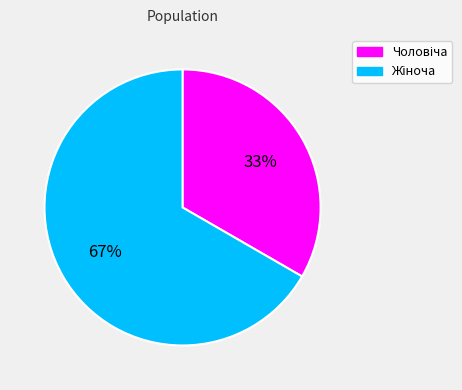

Is there any slice that represents more than half of the pie?

Yes